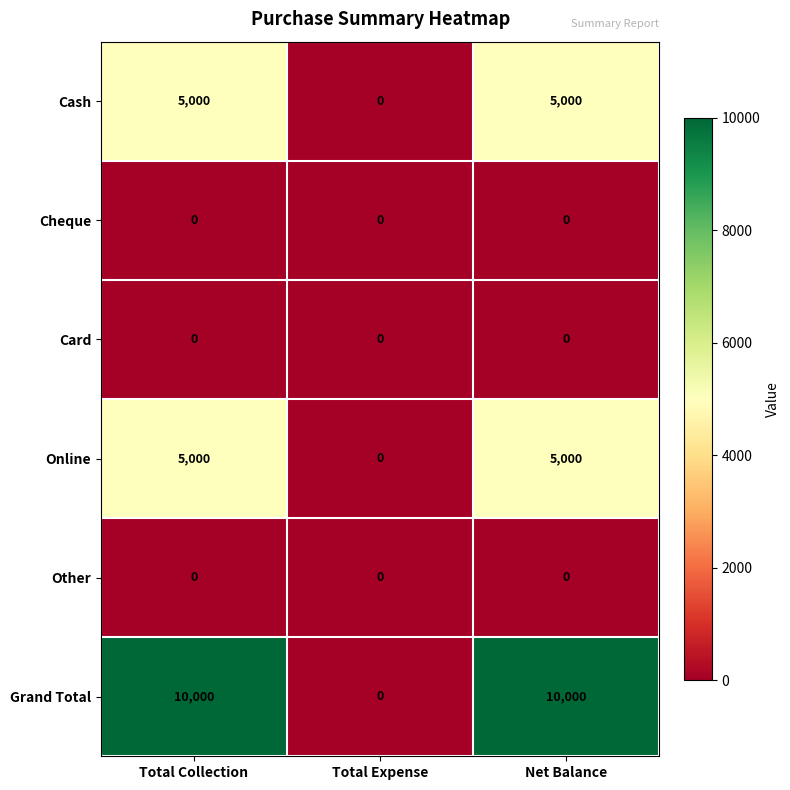

What is the total value across all series at Total Collection?

20000